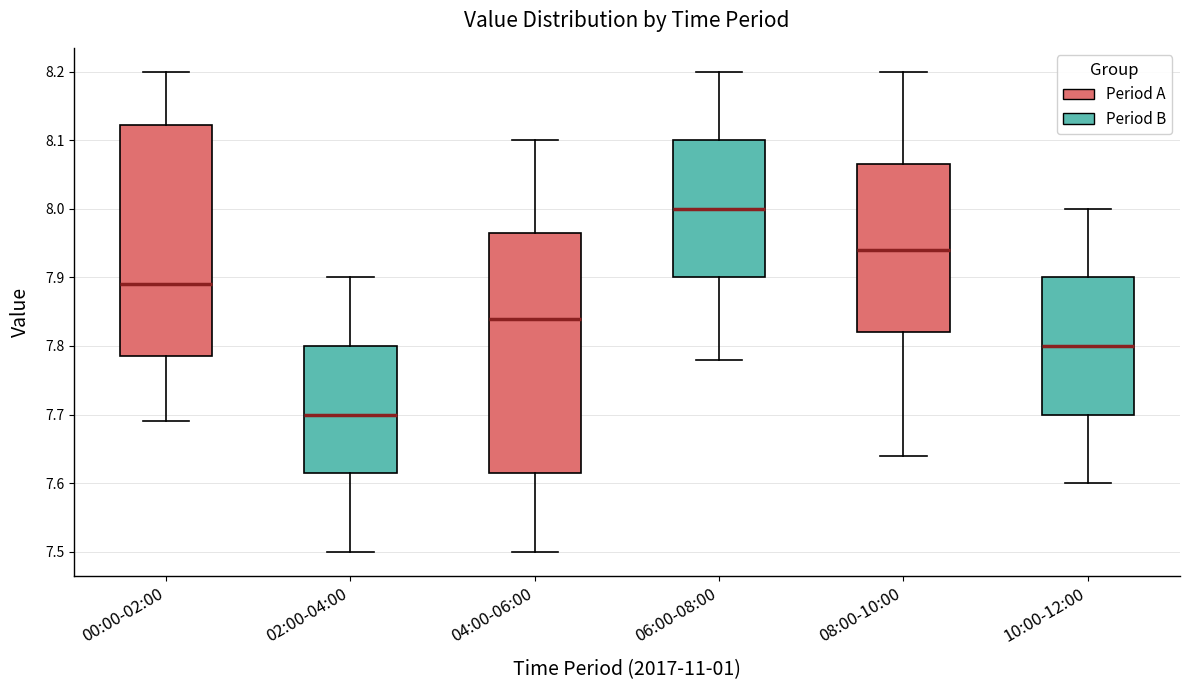

Reading left to right, transcribe this box plot: for each box, give where its median line is, the range the box spans, and where its two whiskers end, as read against the y-axis. The values are not printed on the chart, so give them approximately, as read against the axis.

00:00-02:00: median 7.89, box 7.79 to 8.12, whiskers 7.69 to 8.20
02:00-04:00: median 7.70, box 7.62 to 7.80, whiskers 7.50 to 7.90
04:00-06:00: median 7.84, box 7.62 to 7.97, whiskers 7.50 to 8.10
06:00-08:00: median 8.00, box 7.90 to 8.10, whiskers 7.78 to 8.20
08:00-10:00: median 7.94, box 7.82 to 8.07, whiskers 7.64 to 8.20
10:00-12:00: median 7.80, box 7.70 to 7.90, whiskers 7.60 to 8.00